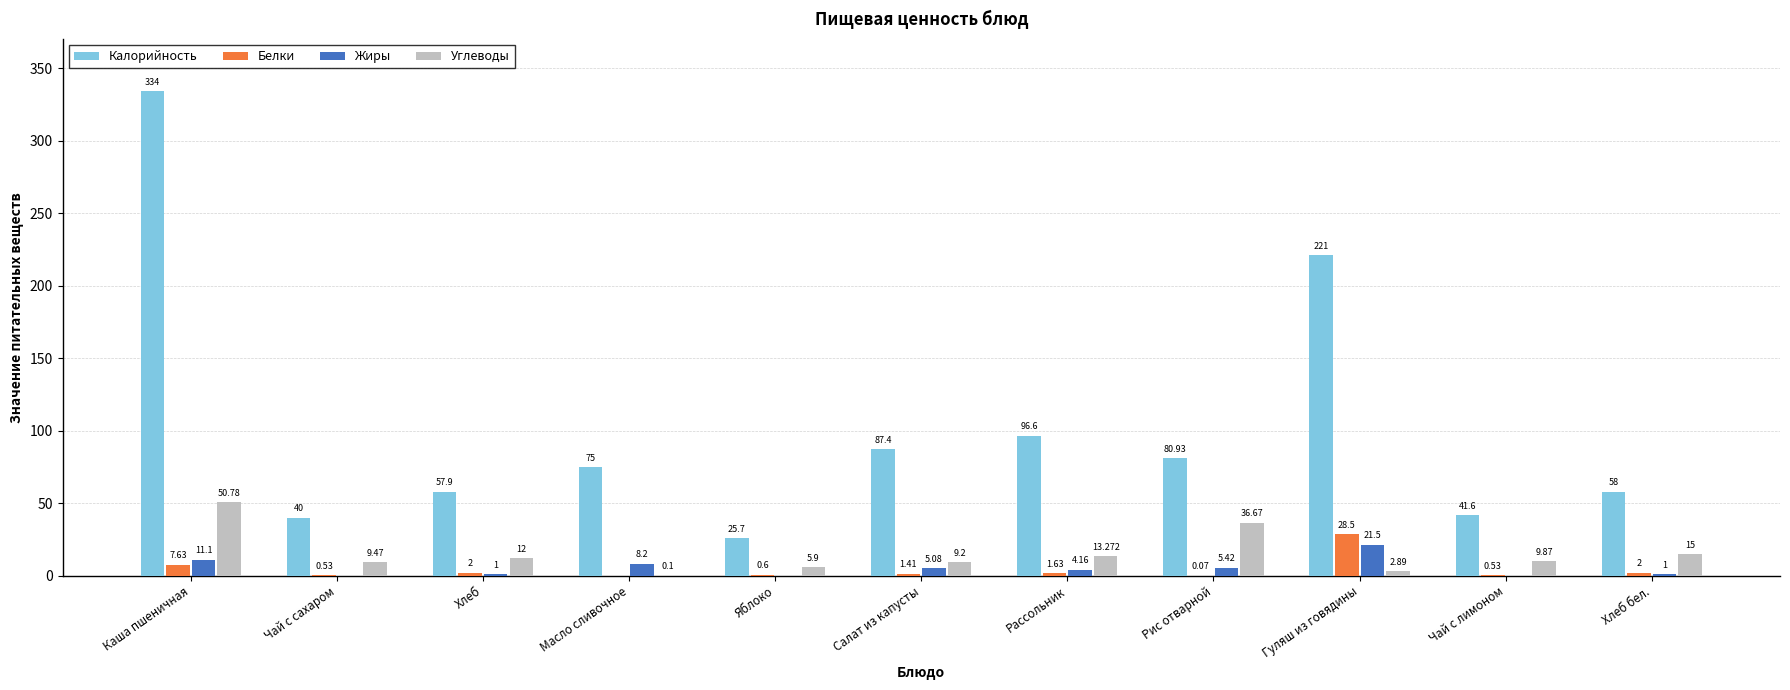

Where does the Углеводы series first go above 9?

Каша пшеничная